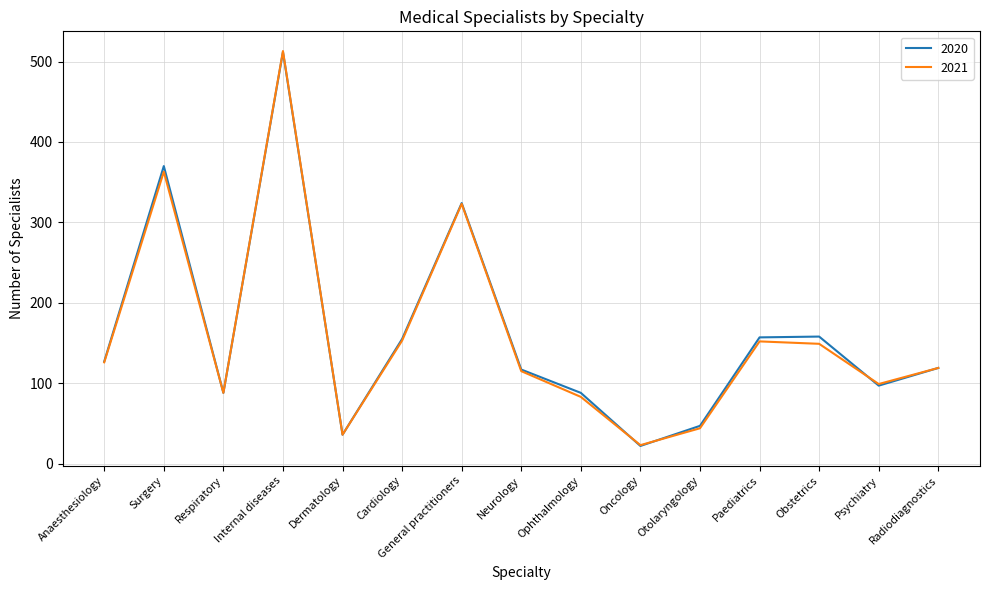

How many interior local valleys does the 2020 series have?

4